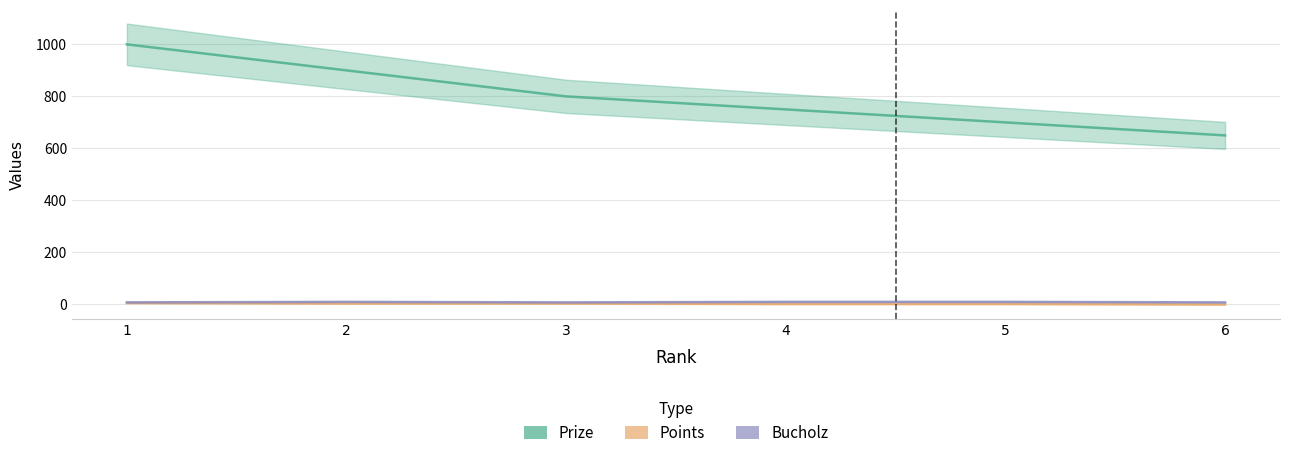

List the labels in order of Prize value, smallest first.

6, 5, 4, 3, 2, 1